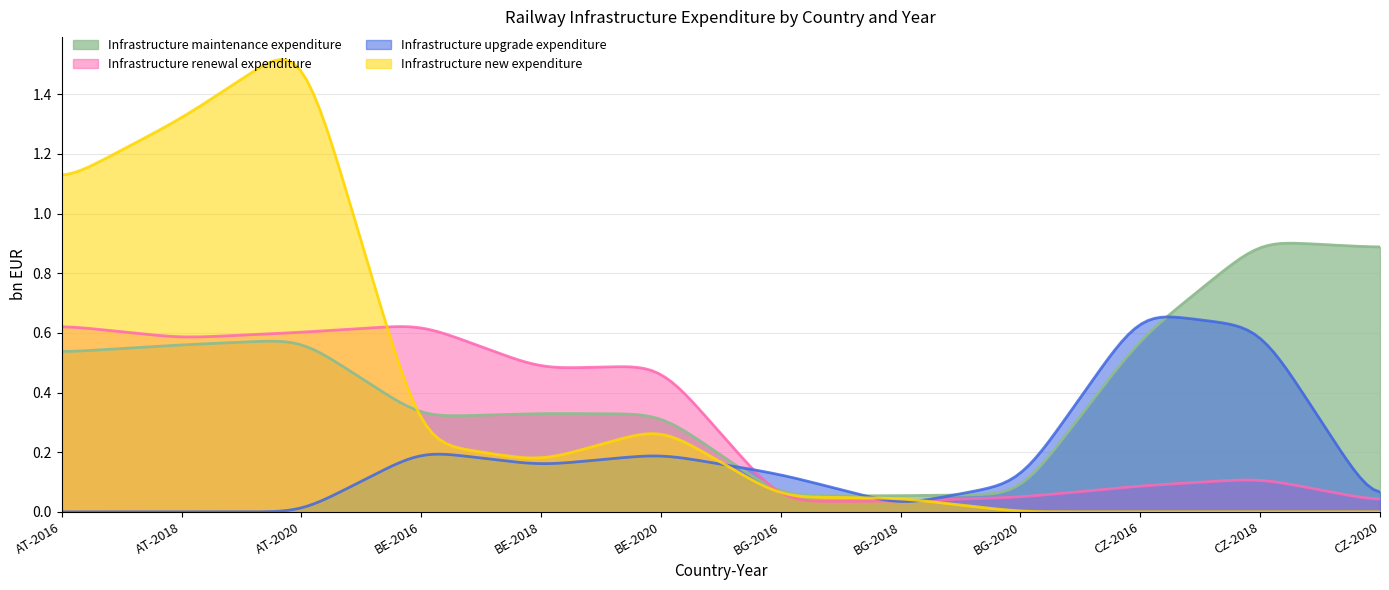

Does the chart have visible grid lines?

Yes